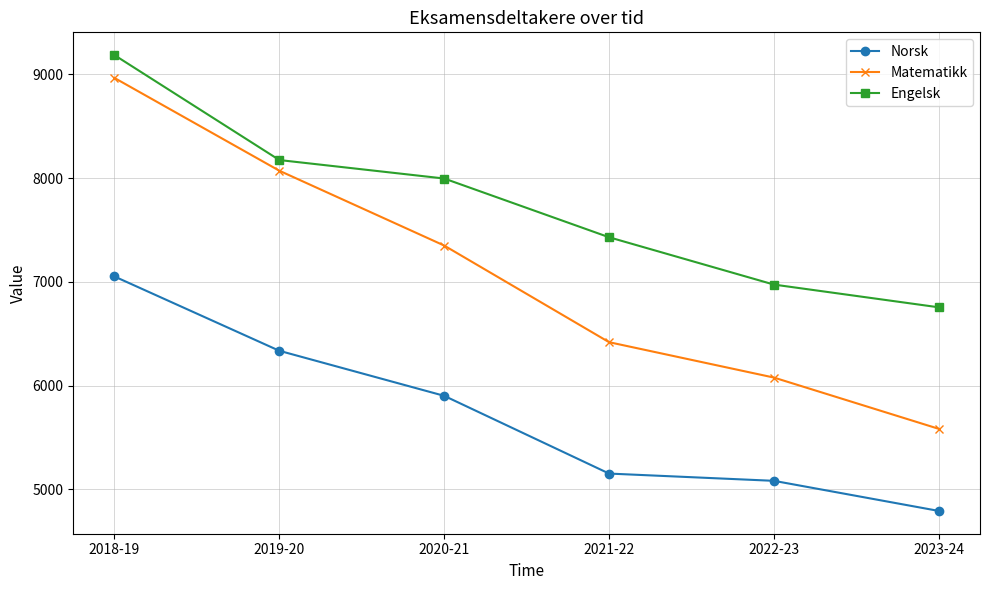

The Norsk series shows 6336 at 2019-20. True or false?

True